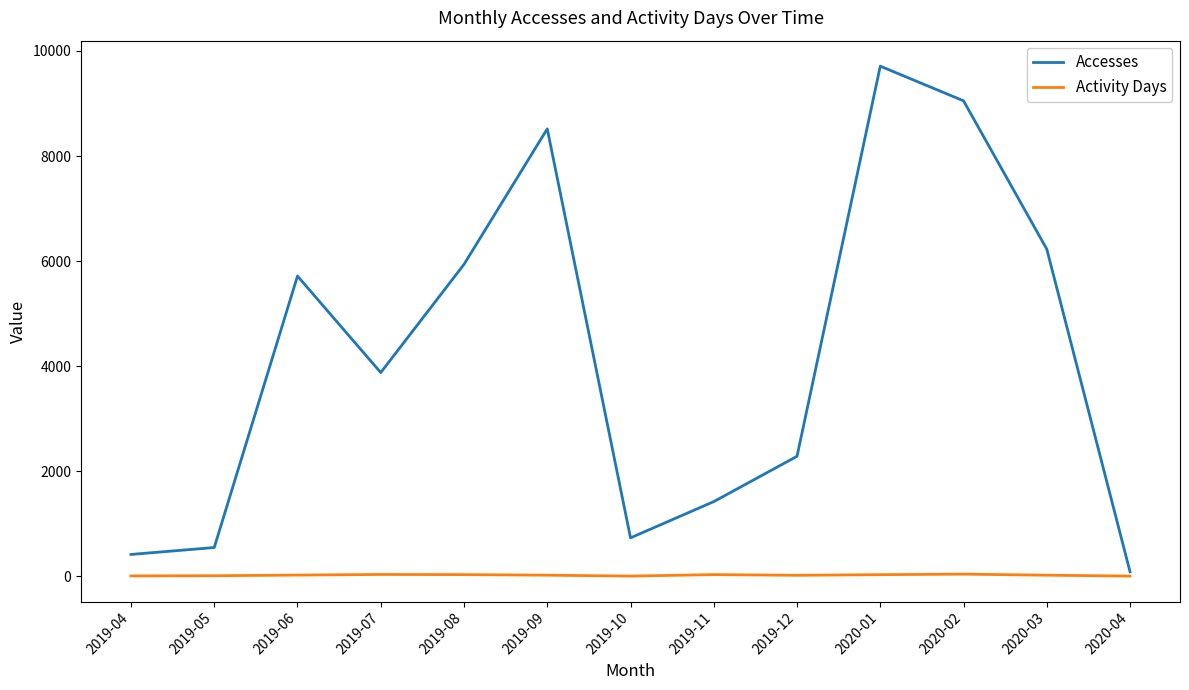

How many lines are shown in the chart?

2